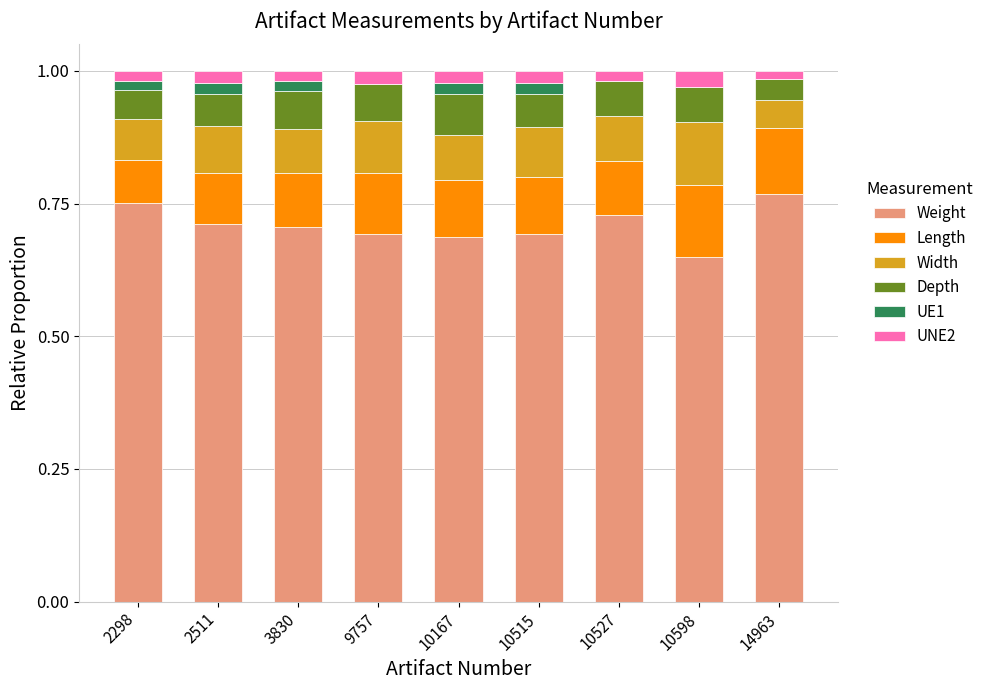

What is the total value across all series at 2511?

1.0